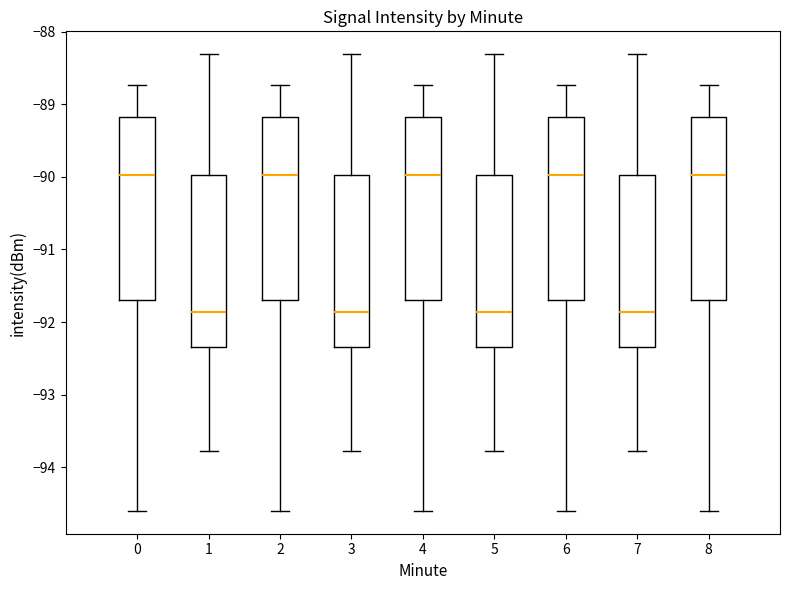

Reading left to right, read every box against the y-axis: the position of its median line, the range the box covers, and the ends of its whiskers. The values are not printed on the chart, so give them approximately, as read against the axis.

0: median -90.0, box -91.7 to -89.2, whiskers -94.6 to -88.7
1: median -91.9, box -92.3 to -90.0, whiskers -93.8 to -88.3
2: median -90.0, box -91.7 to -89.2, whiskers -94.6 to -88.7
3: median -91.9, box -92.3 to -90.0, whiskers -93.8 to -88.3
4: median -90.0, box -91.7 to -89.2, whiskers -94.6 to -88.7
5: median -91.9, box -92.3 to -90.0, whiskers -93.8 to -88.3
6: median -90.0, box -91.7 to -89.2, whiskers -94.6 to -88.7
7: median -91.9, box -92.3 to -90.0, whiskers -93.8 to -88.3
8: median -90.0, box -91.7 to -89.2, whiskers -94.6 to -88.7